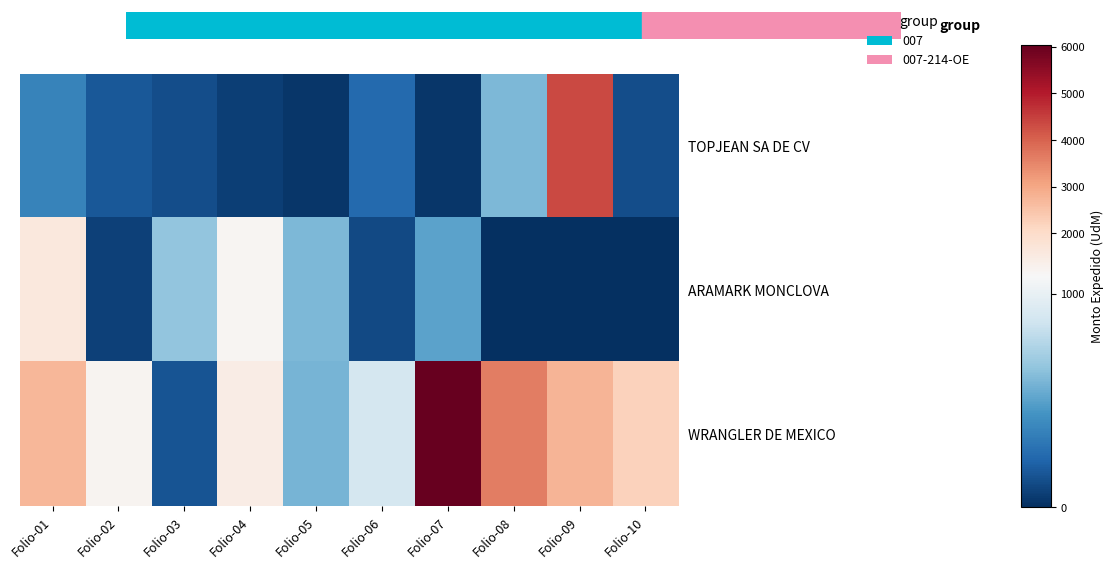

List the series in order of their peak value, highest first.

WRANGLER DE MEXICO, TOPJEAN SA DE CV, ARAMARK MONCLOVA